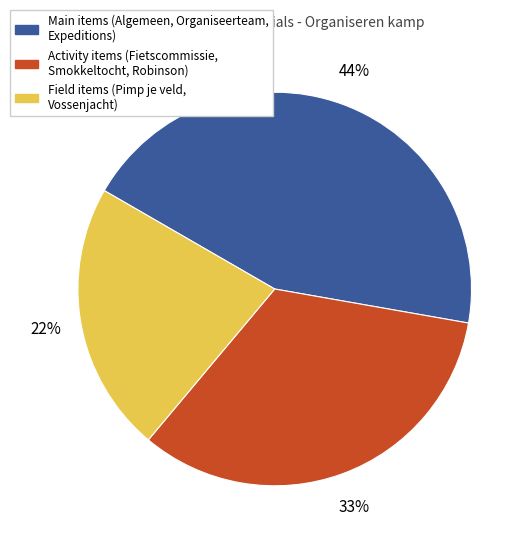

Does any single category account for the majority?

No